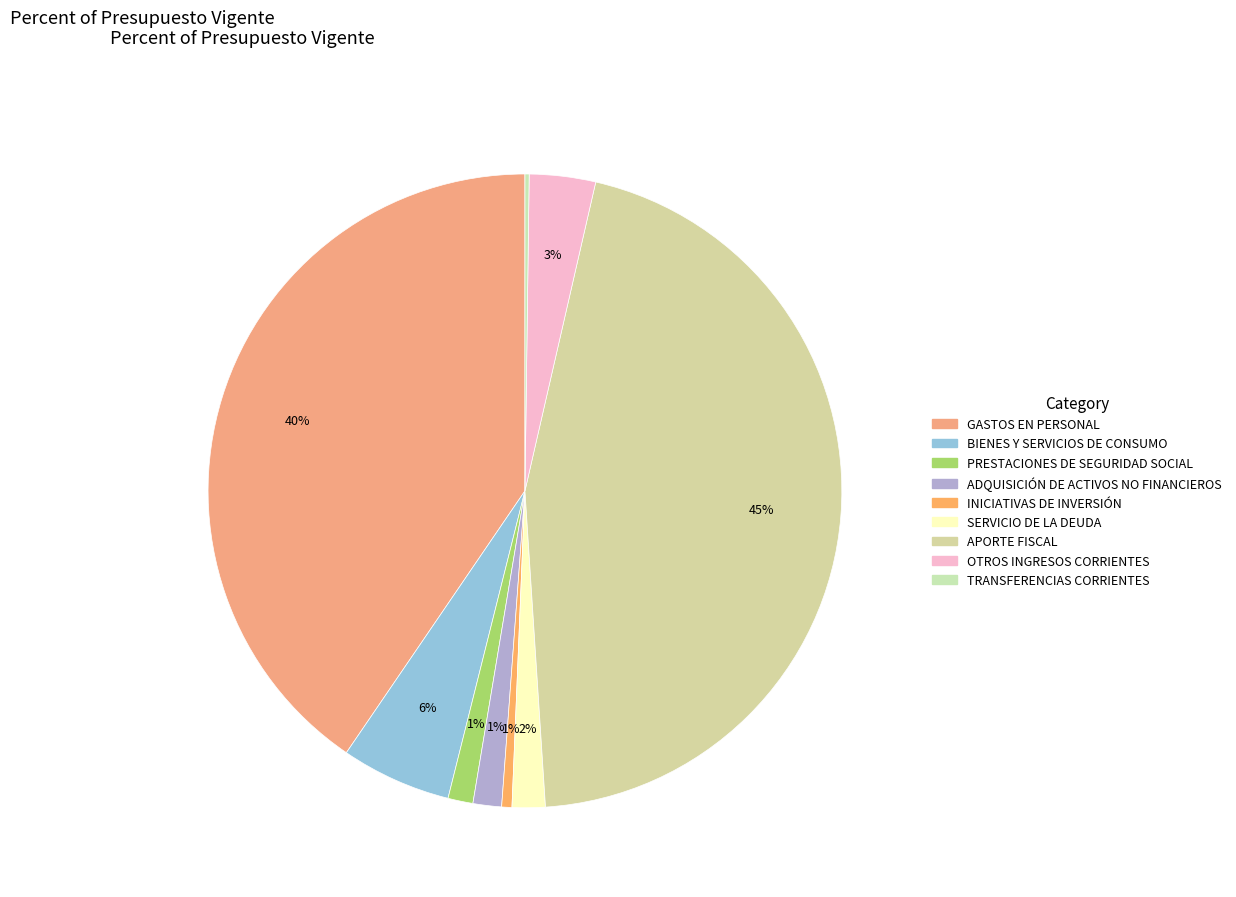

To the nearest percent, what portion does SERVICIO DE LA DEUDA represent?

2%